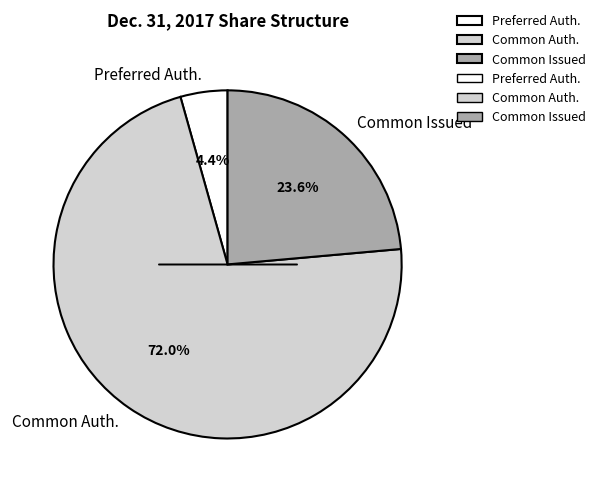

Between Preferred Auth. and Common Issued, which is larger?

Common Issued